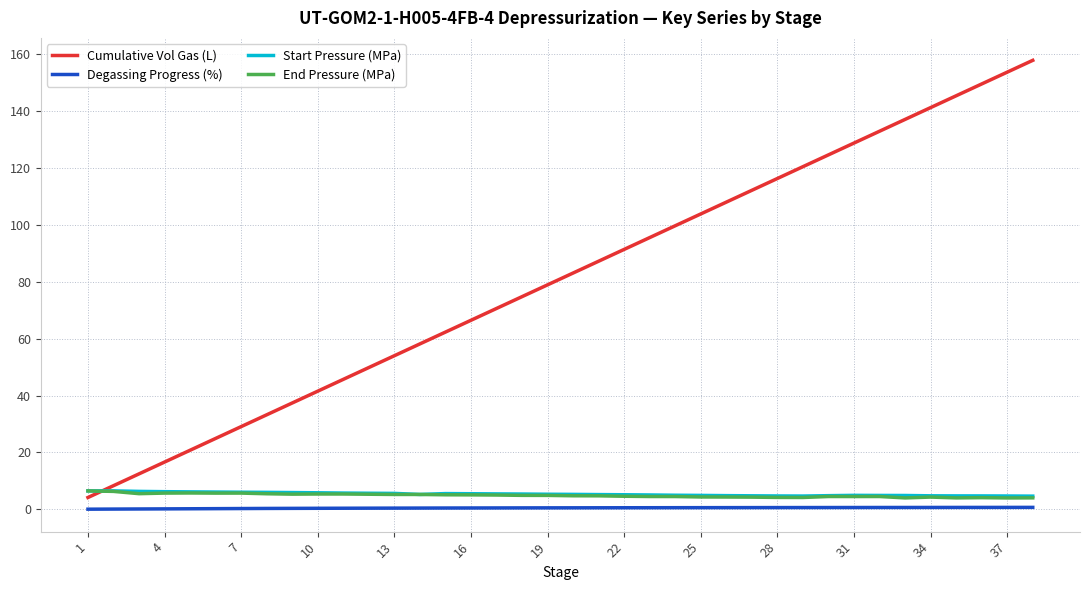

At how many categories does at least one series exceed 132?

7